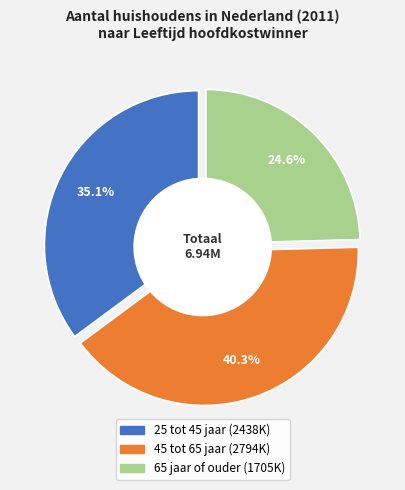

Do 25 tot 45 jaar and 65 jaar of ouder together represent more than half of the pie?

Yes